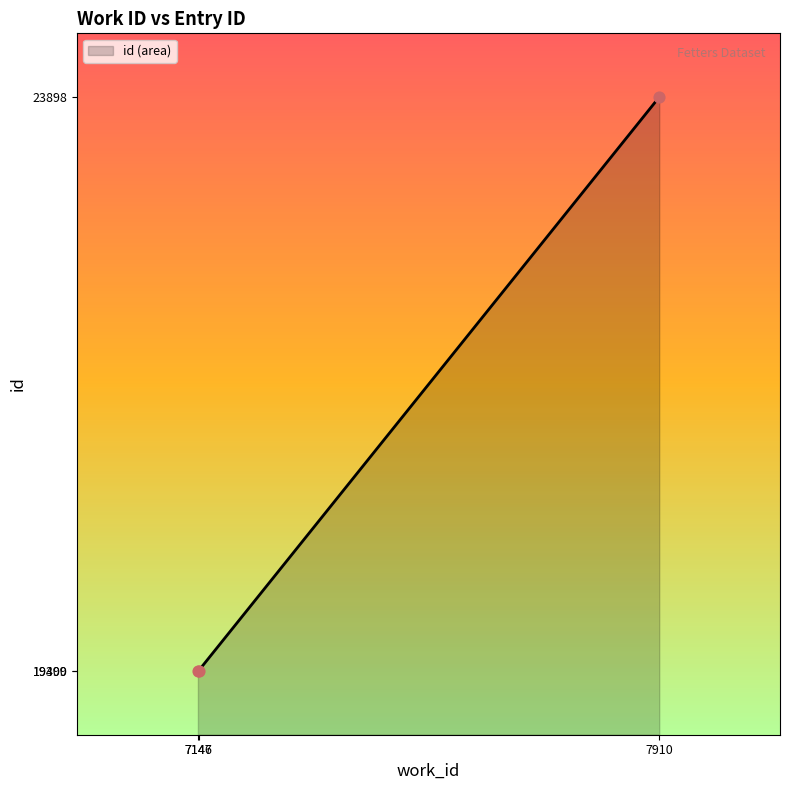

What is the change in value from 7146 to 7147?

+1